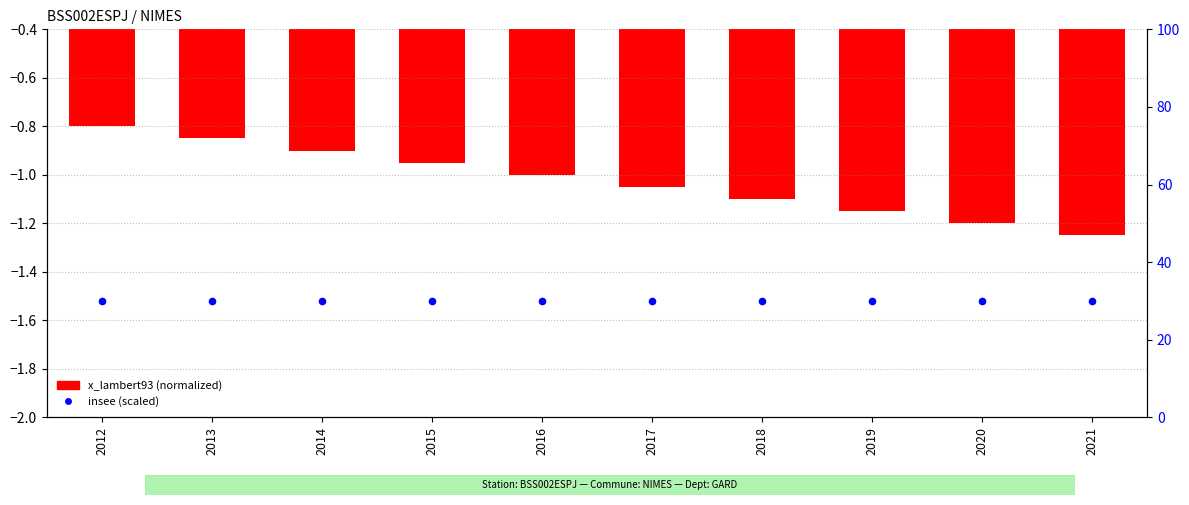

Which series contains the highest Y value?

insee (scaled)